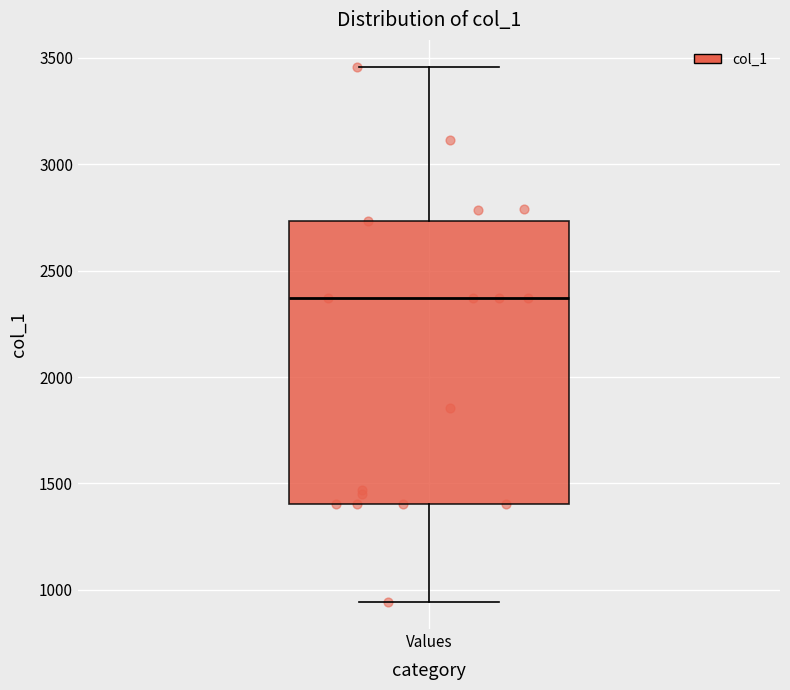

Where is the upper edge of the box for Values on the y-axis? The values are not printed on the chart, so give them approximately, as read against the axis.

2750